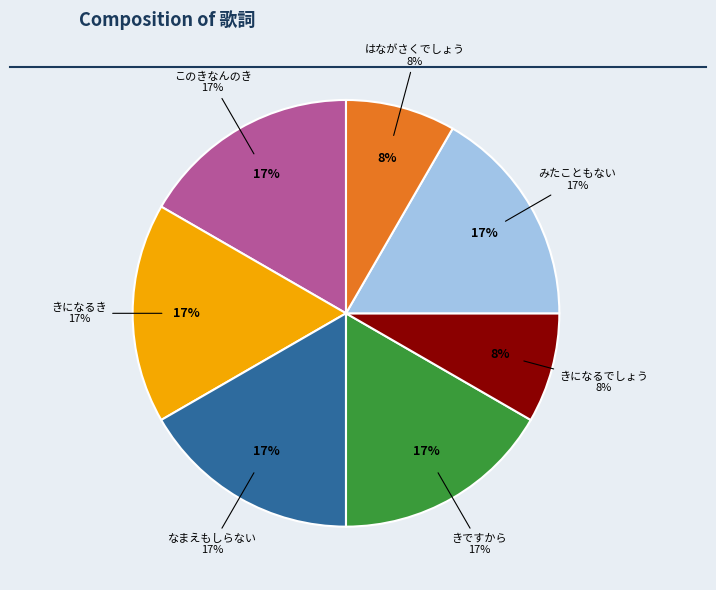

What is the smallest slice in the pie chart?

きになるでしょう